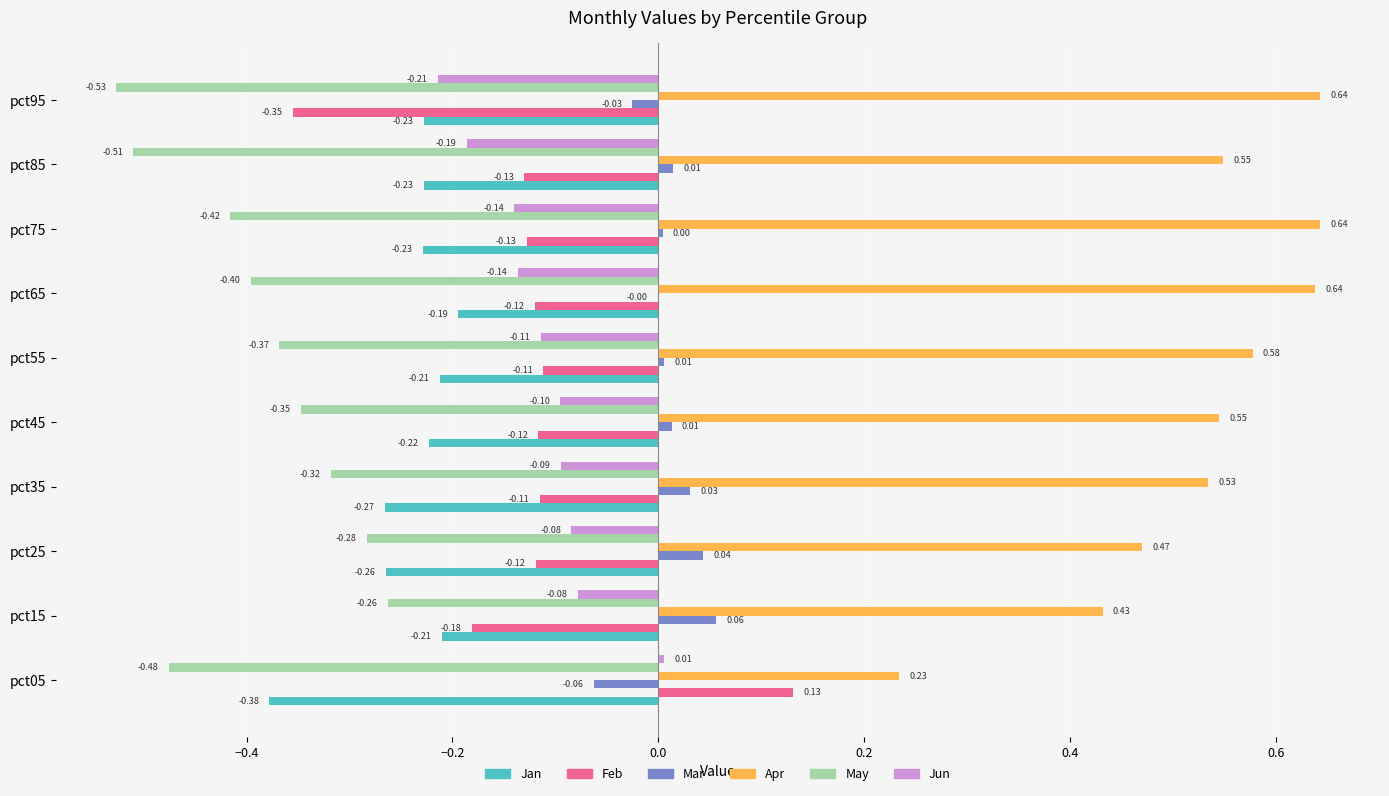

Which series has the largest total across all categories?

Apr